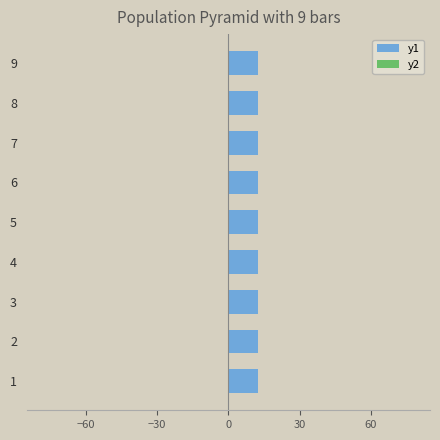

What is the greatest value displayed?

12.6